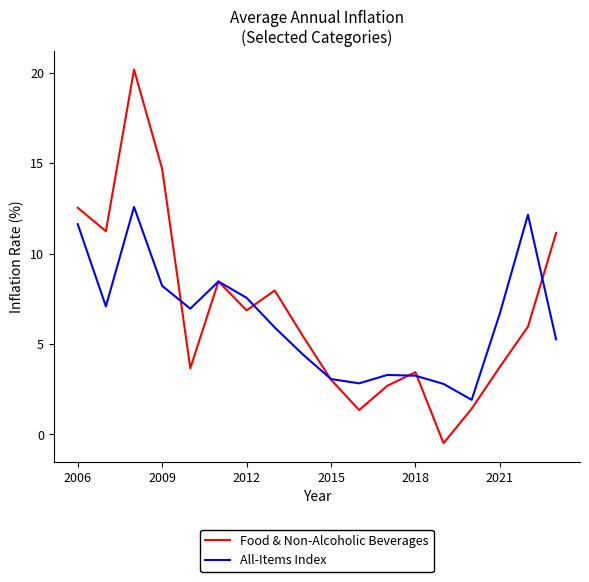

Count the number of data series in this chart.

2